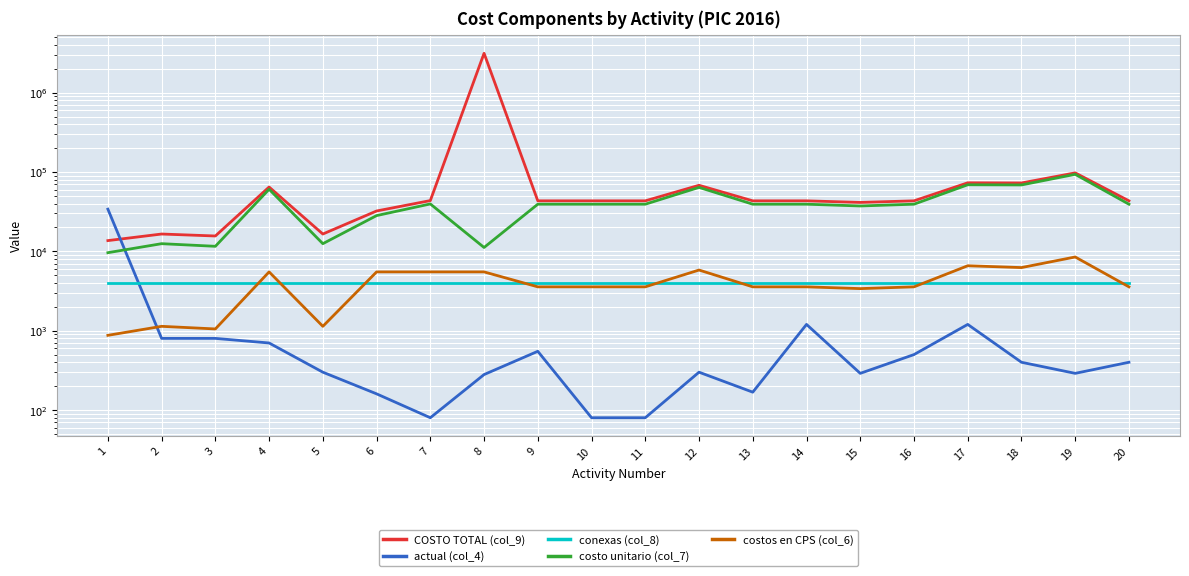

True or false: conexas (col_8) and COSTO TOTAL (col_9) cross at least once.

False